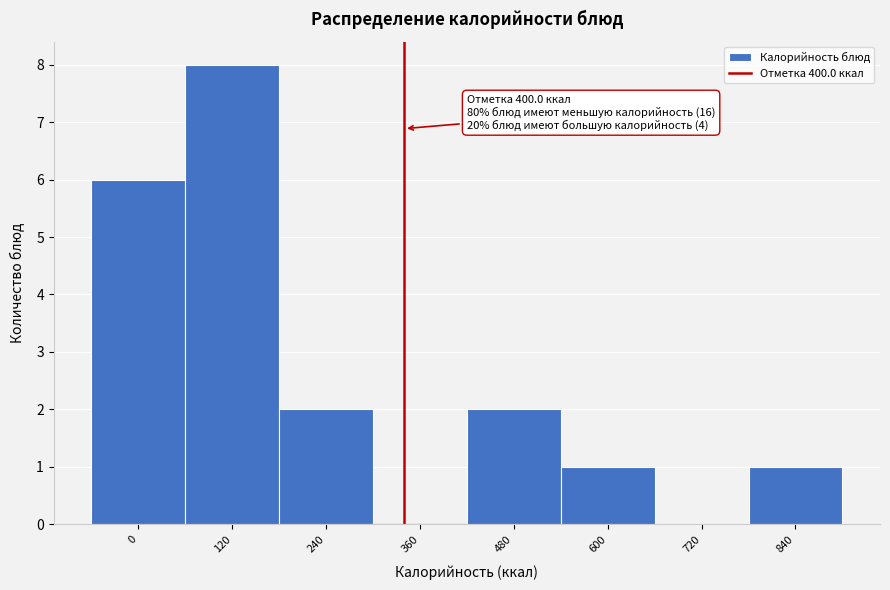

Reading left to right, extract all data points from this chart.

0=6	120=8	240=2	360=0	480=2	600=1	720=0	840=1